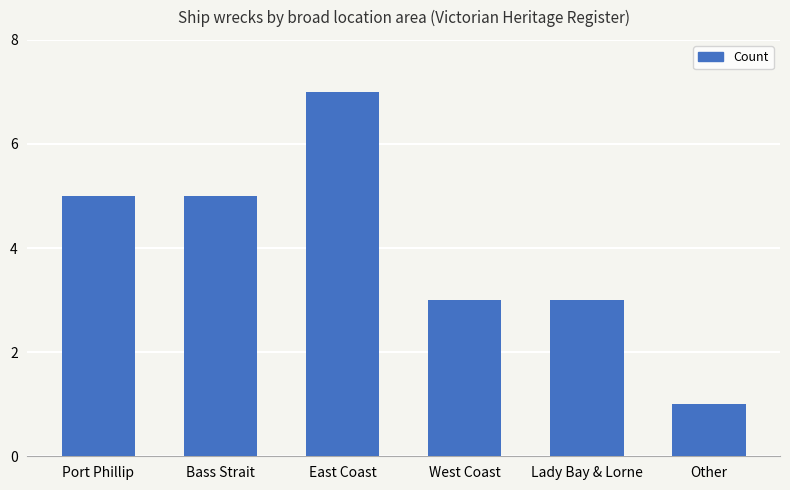

What is the ratio of the value at West Coast to the value at Other?

3.0